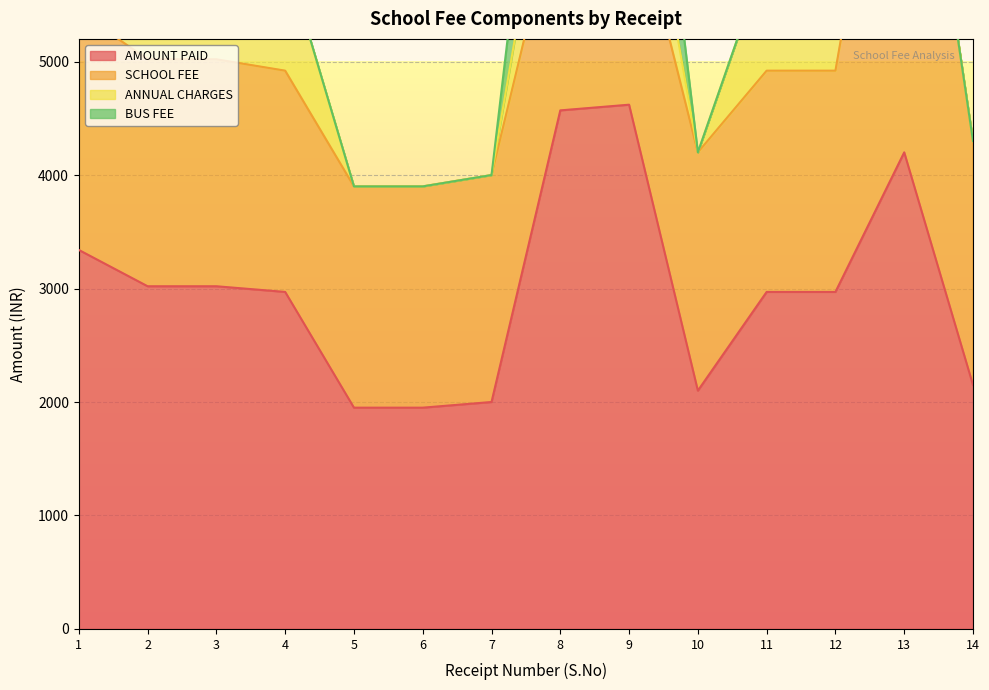

Which category has the lowest value in the ANNUAL CHARGES series?

5